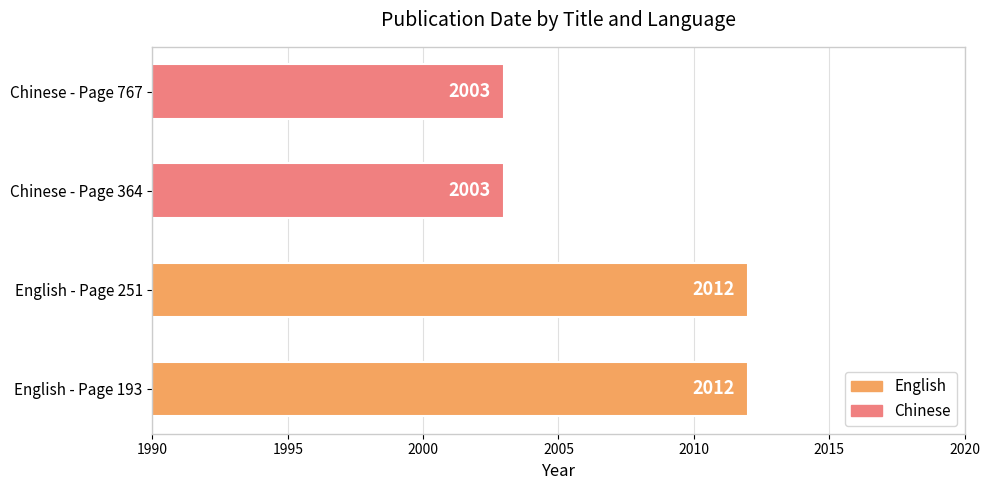

What is the maximum value shown in the chart?

2012